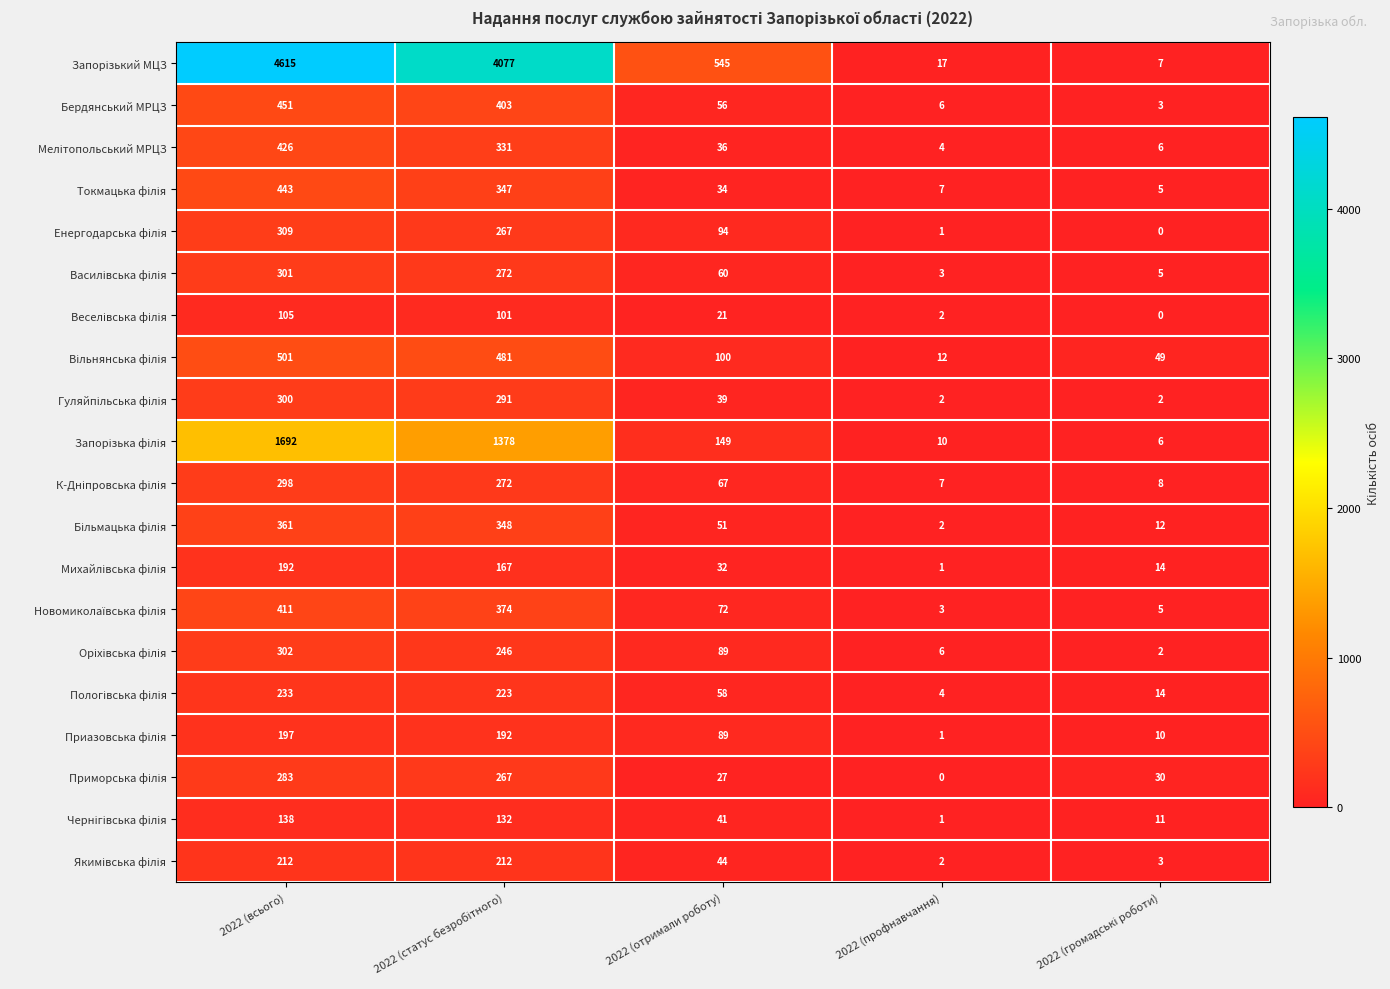

What is the spread (max minus min) of values at 2022 (профнавчання)?

17